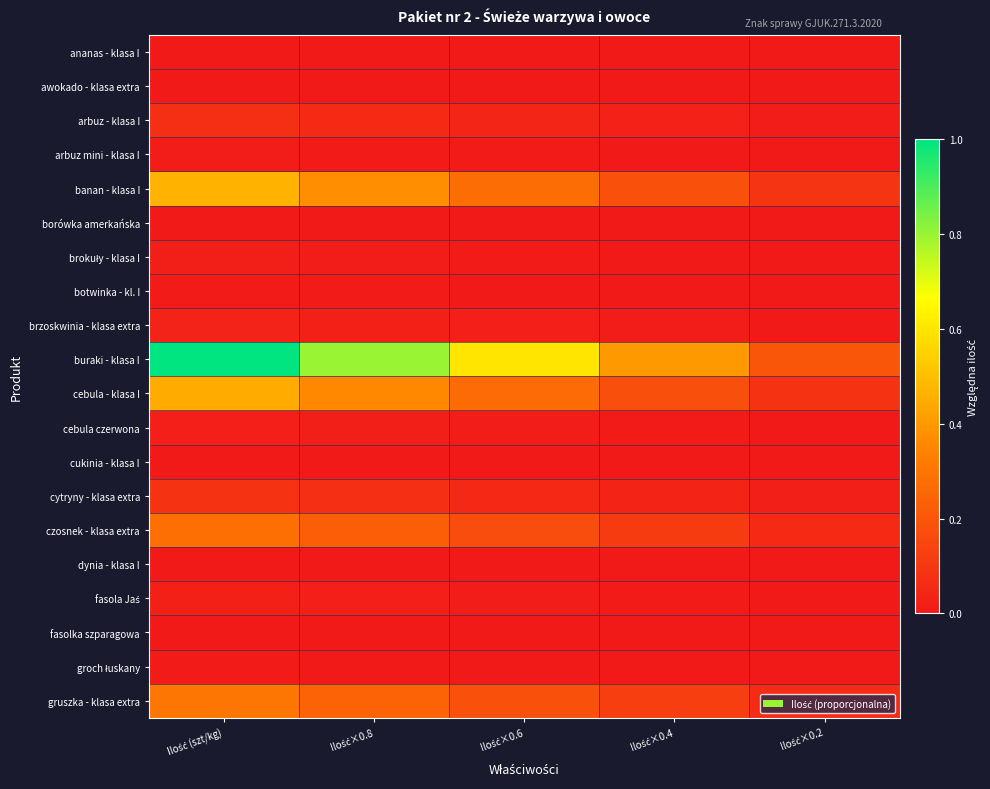

What is the spread (max minus min) of values at Ilość×0.8?

0.8